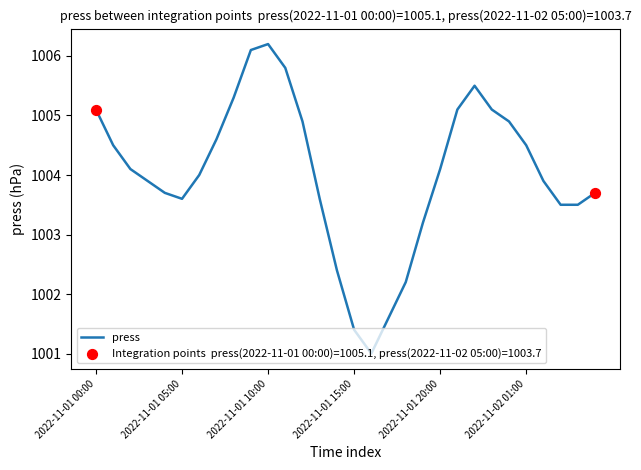

What is the minimum value shown in the chart?

1001.0